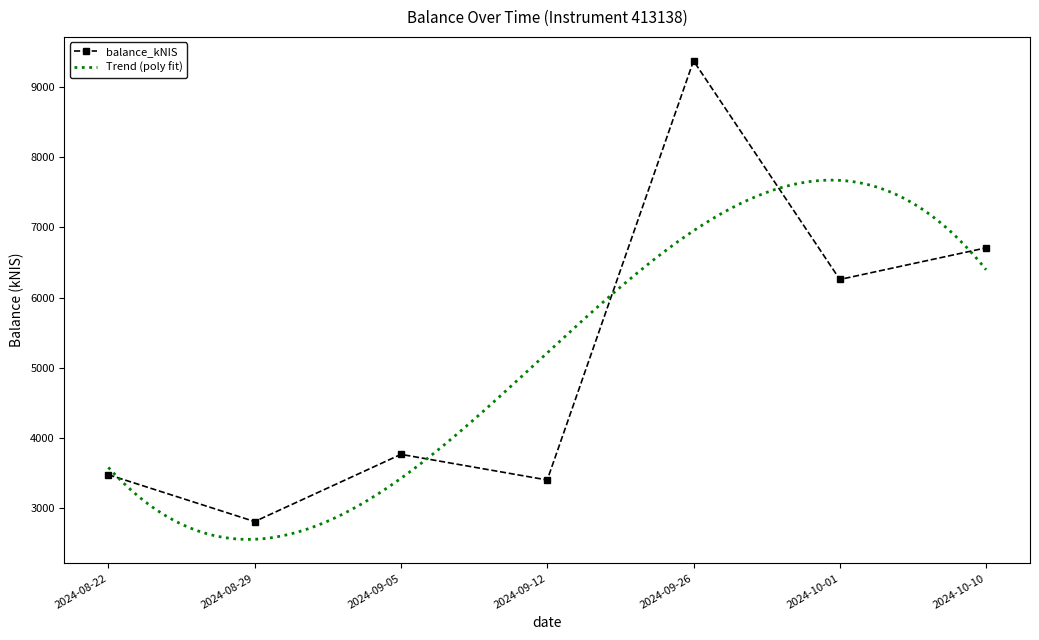

Rank the categories by value from lowest to highest.

2024-08-29, 2024-09-12, 2024-08-22, 2024-09-05, 2024-10-01, 2024-10-10, 2024-09-26